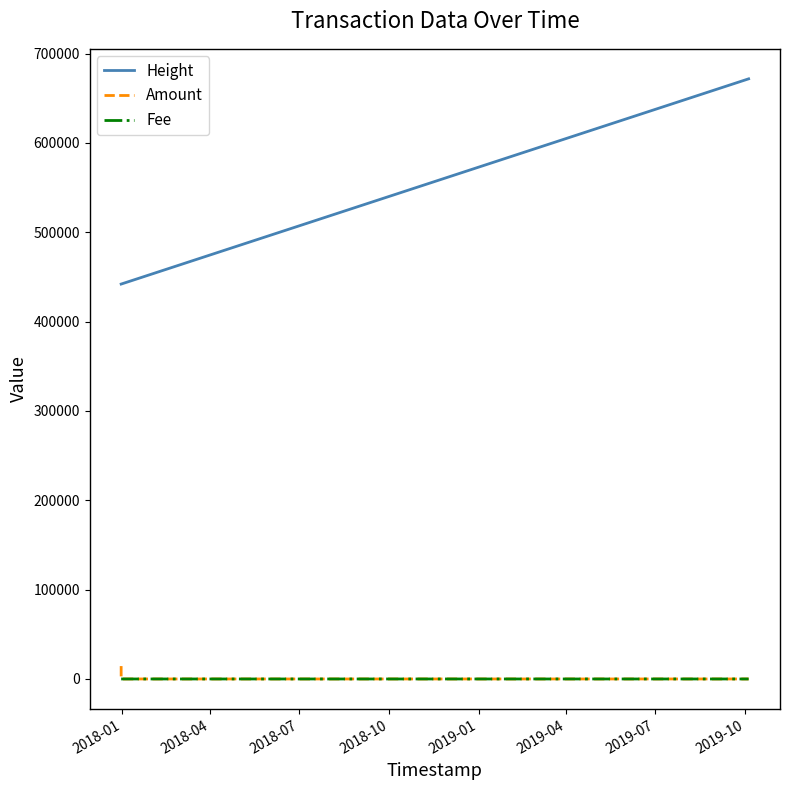

True or false: Amount and Height intersect in this chart.

False